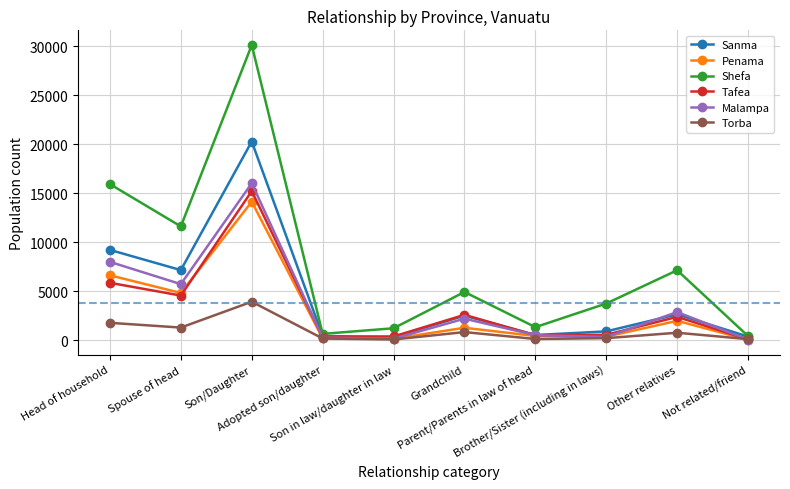

What is the maximum value for Shefa?

30133